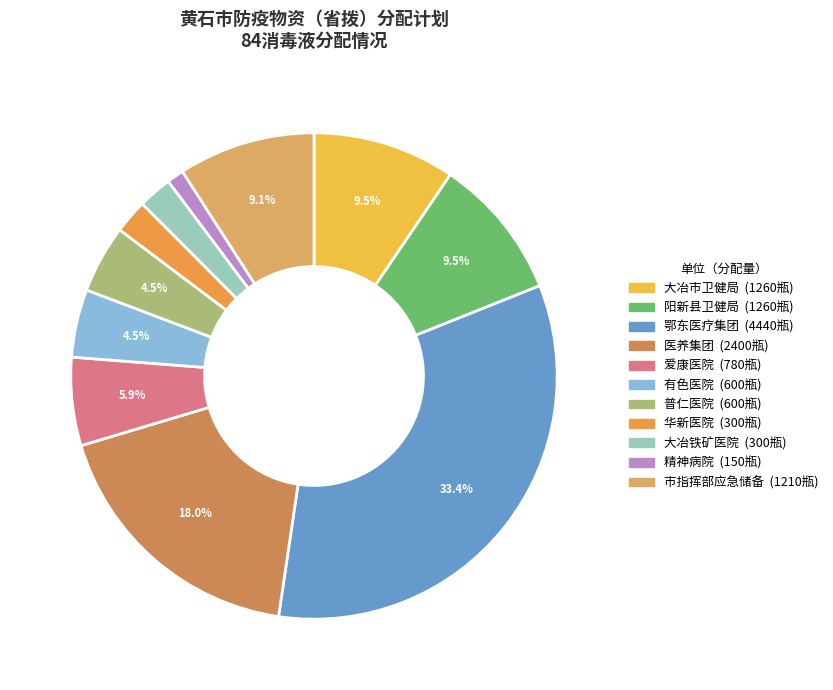

Is it true that 有色医院 is 19% of the pie?

False